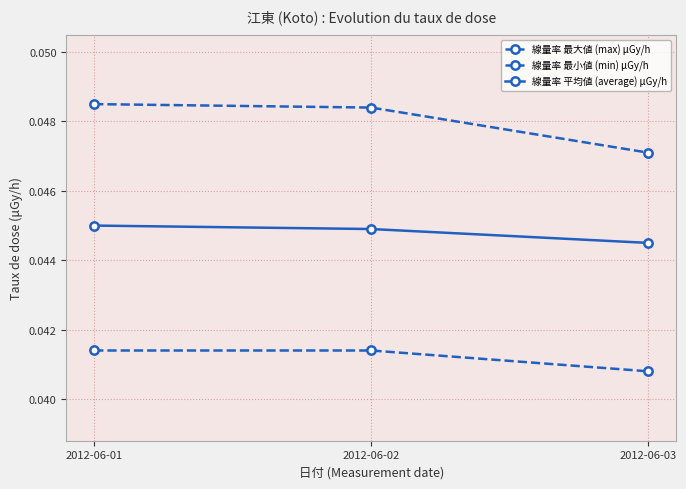

How many lines are shown in the chart?

3